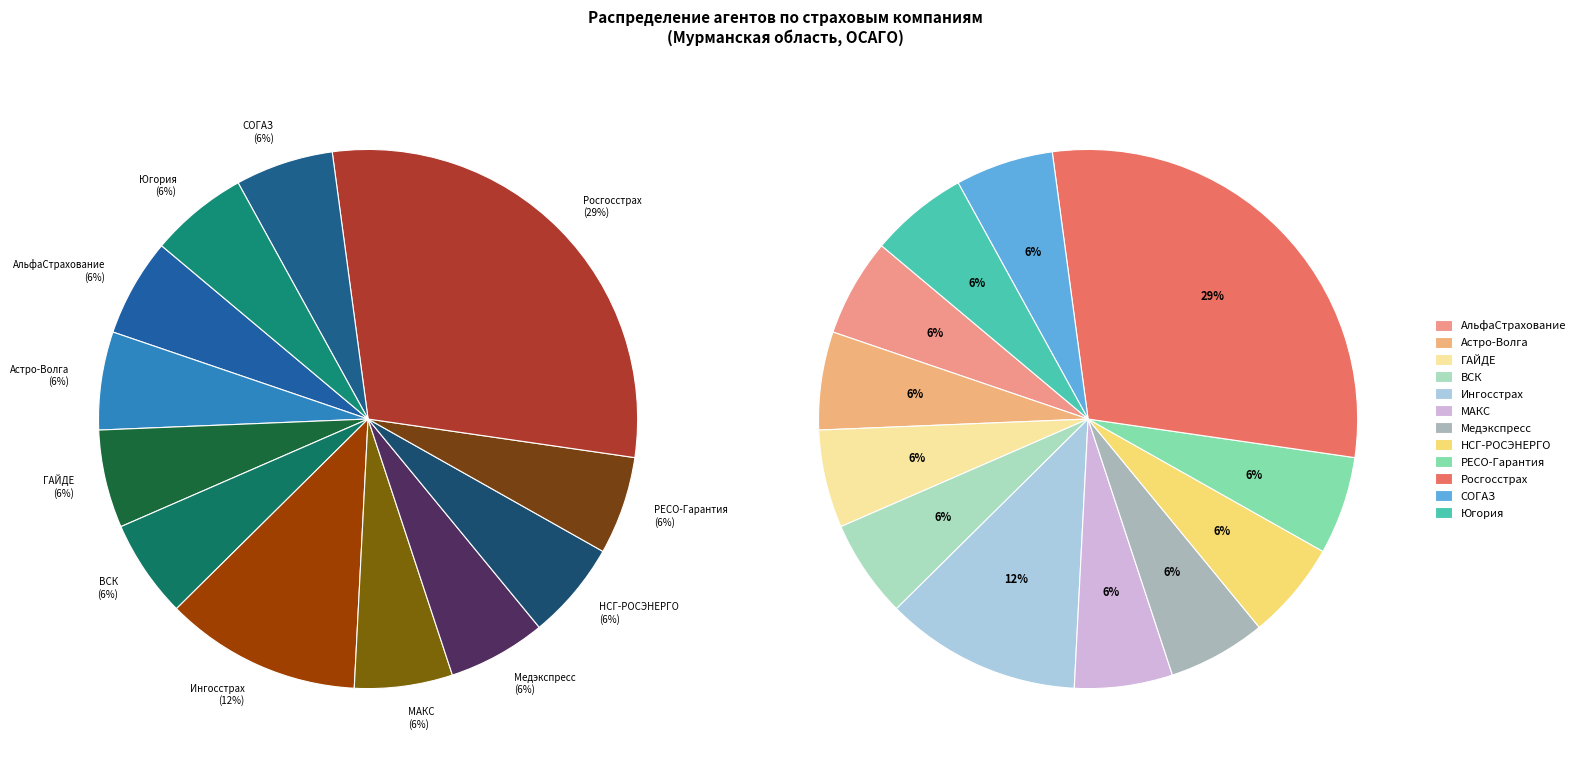

To the nearest percent, what portion does СОГАЗ represent?

6%